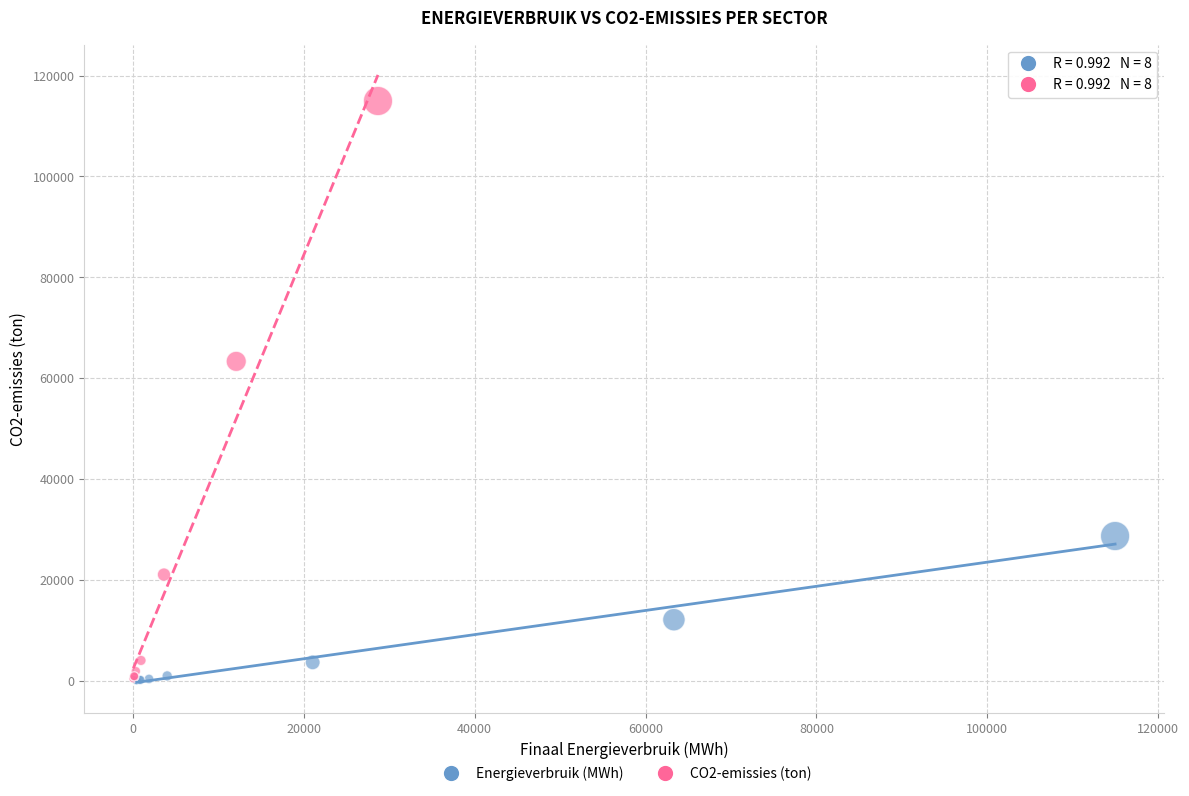

Which series has the largest Y range (max minus min)?

CO2-emissies (ton)